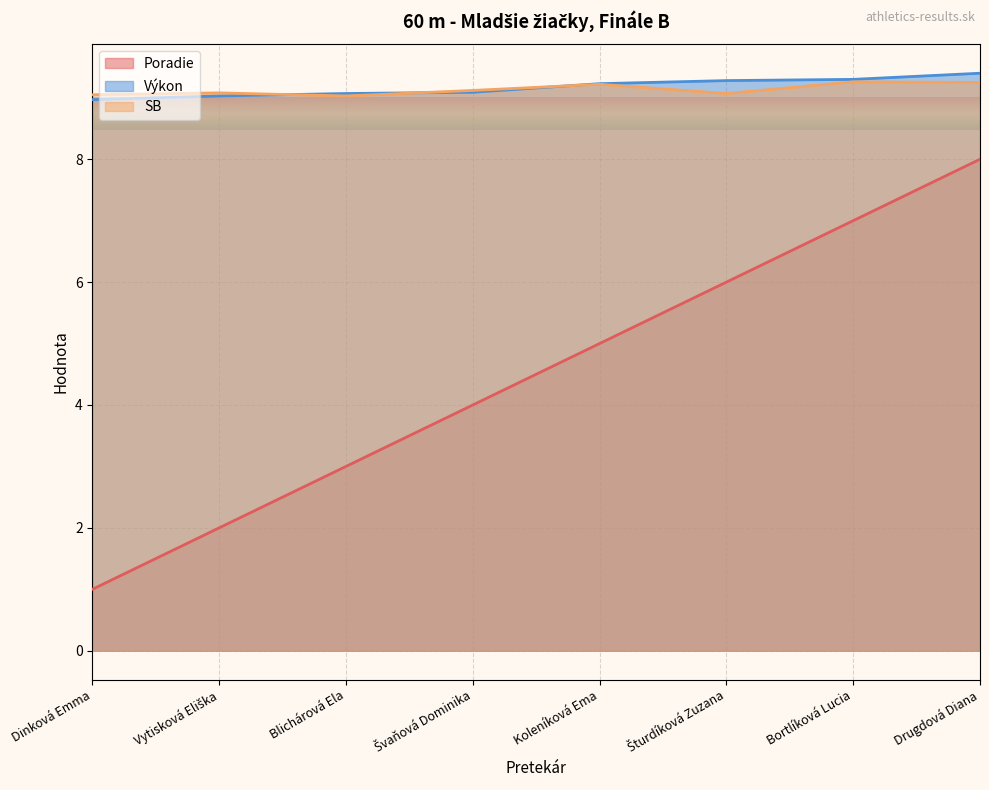

Reading left to right, extract all data points from this chart.

Poradie: 1.0	2.0	3.0	4.0	5.0	6.0	7.0	8.0
Výkon: 9.0	9.0	9.1	9.1	9.2	9.3	9.3	9.4
SB: 9.1	9.1	9.0	9.1	9.2	9.1	9.3	9.2